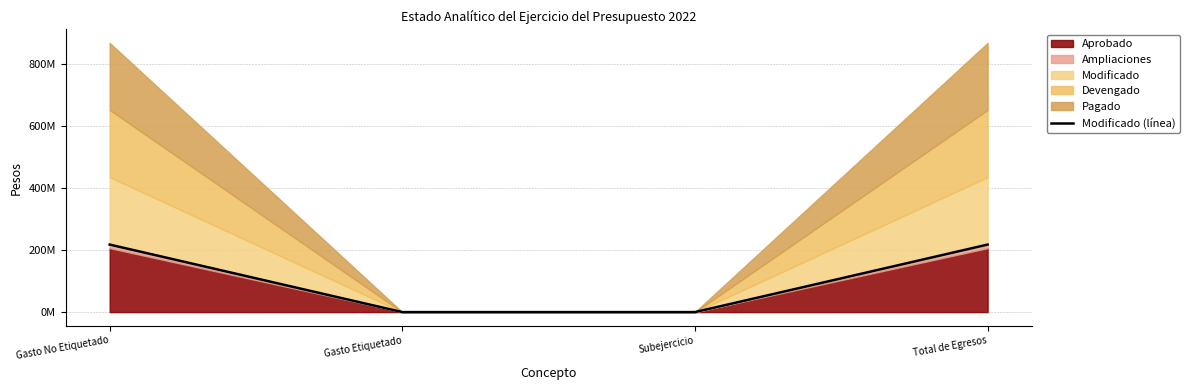

What is the maximum value shown in the chart?

217285628